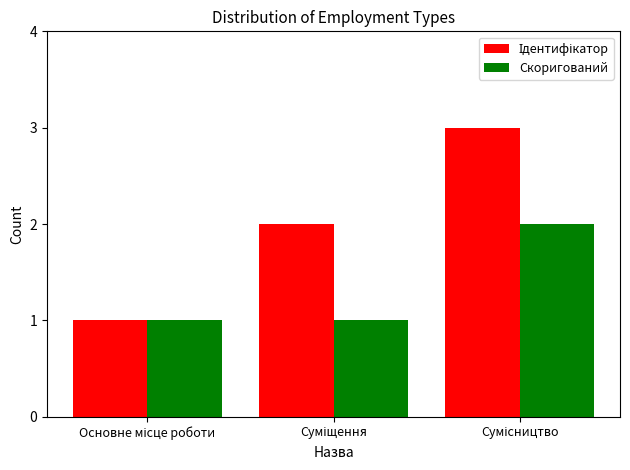

What is the greatest value displayed?

3